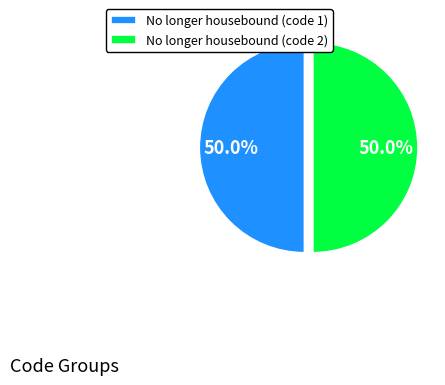

Is the sum of No longer housebound (code 1) and No longer housebound (code 2) greater than half?

Yes